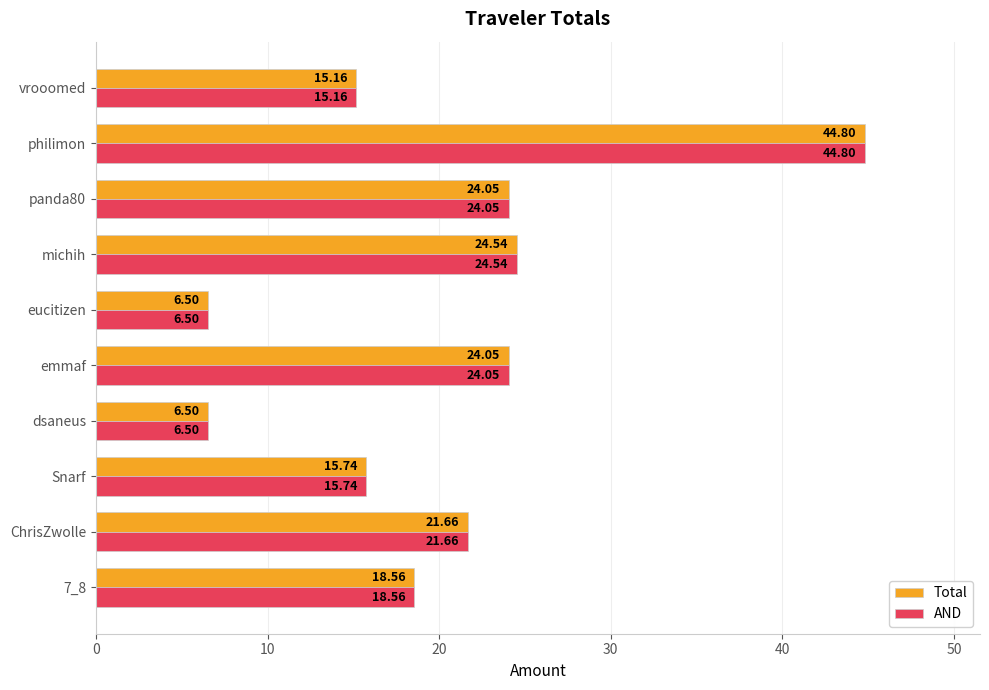

At which category is the sum across all series the highest?

philimon